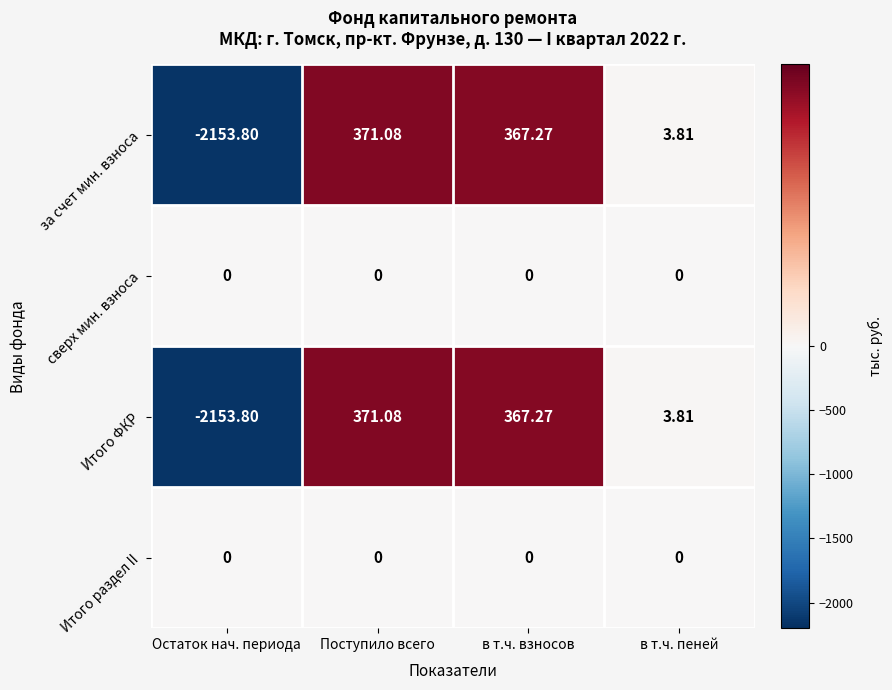

Is the value of Итого раздел II at Поступило всего greater than the value of Итого ФКР at в т.ч. пеней?

No